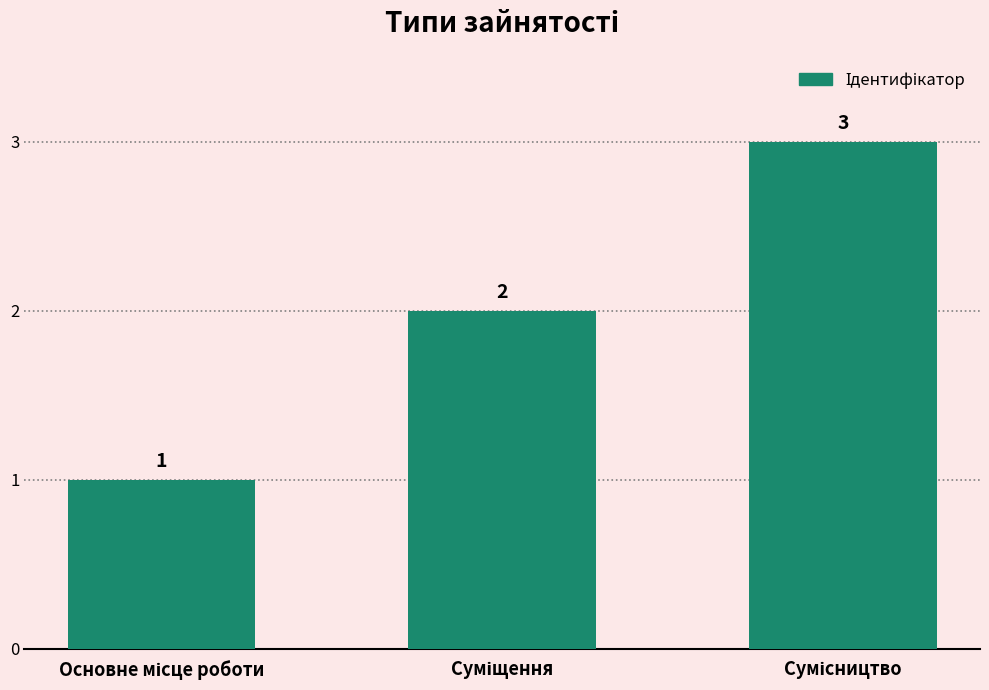

What is the average value?

2